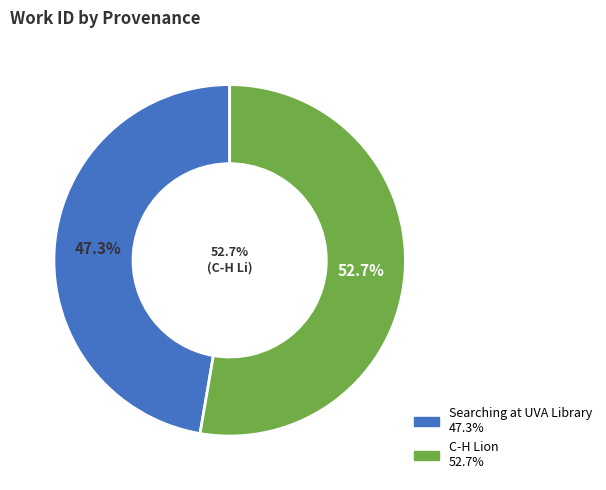

Rank the categories by value from highest to lowest.

C-H Lion, Searching at UVA Library